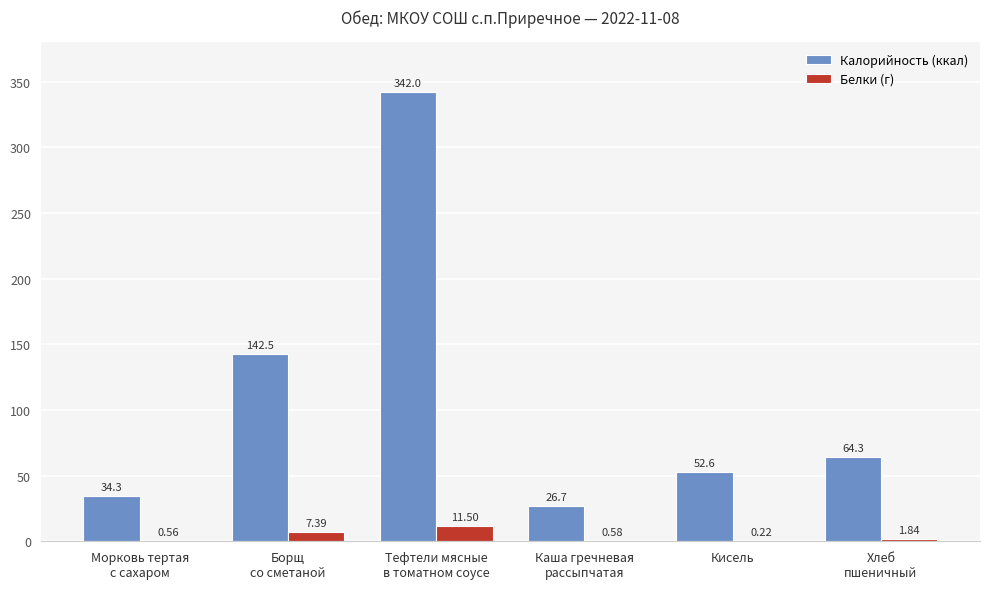

Count the number of data series in this chart.

2